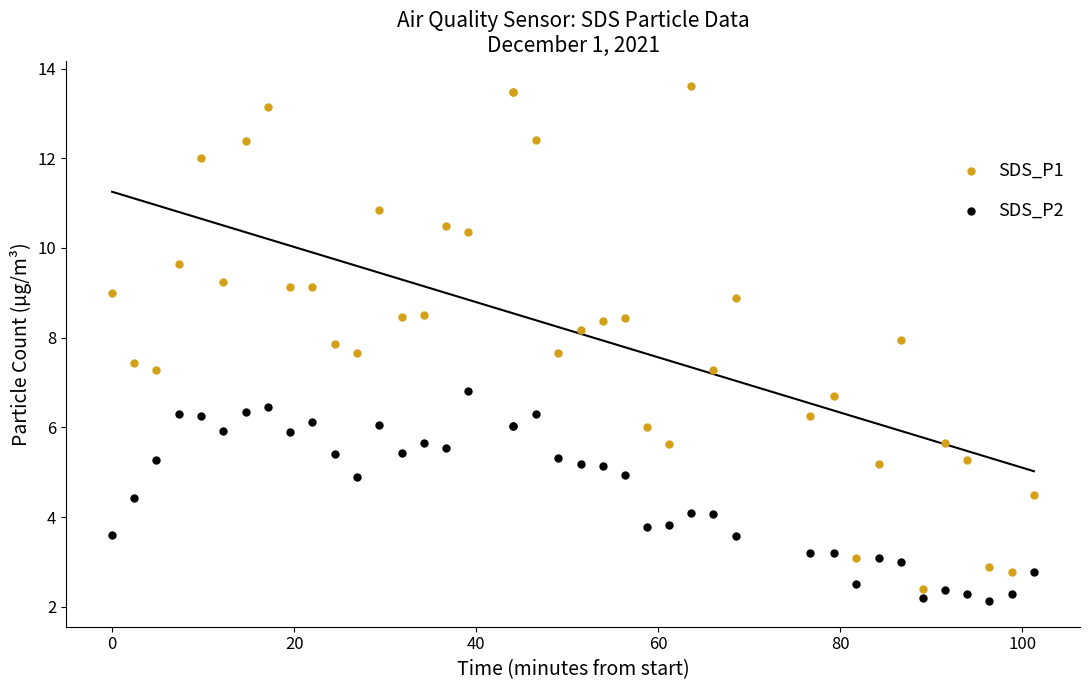

Which series has the largest Y range (max minus min)?

SDS_P1